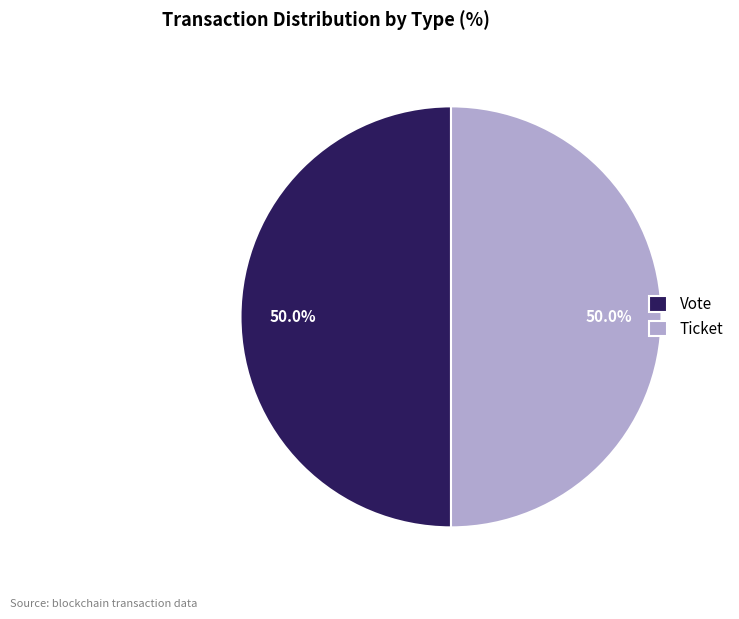

To the nearest percent, what percentage of the pie is Vote?

50%